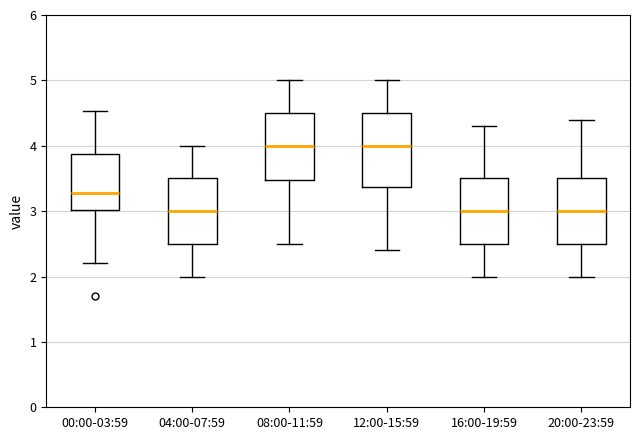

Reading left to right, transcribe this box plot: for each box, give where its median line is, the range the box spans, and where its two whiskers end, as read against the y-axis. The values are not printed on the chart, so give them approximately, as read against the axis.

00:00-03:59: median 3.3, box 3.0 to 3.9, whiskers 2.2 to 4.5
04:00-07:59: median 3.0, box 2.5 to 3.5, whiskers 2.0 to 4.0
08:00-11:59: median 4.0, box 3.5 to 4.5, whiskers 2.5 to 5.0
12:00-15:59: median 4.0, box 3.4 to 4.5, whiskers 2.4 to 5.0
16:00-19:59: median 3.0, box 2.5 to 3.5, whiskers 2.0 to 4.3
20:00-23:59: median 3.0, box 2.5 to 3.5, whiskers 2.0 to 4.4